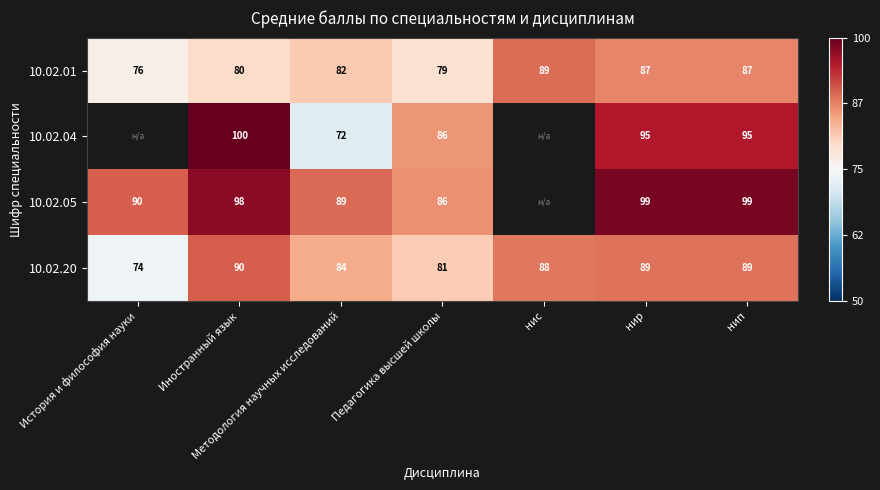

True or false: 10.02.04 has a value of 0.6 at Иностранный язык.

False